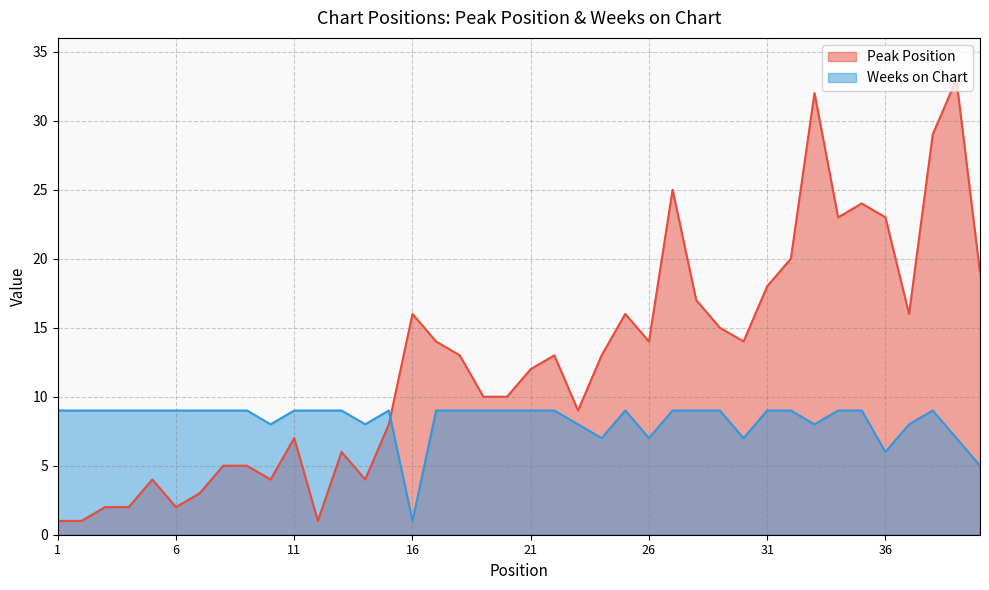

How many lines are shown in the chart?

2